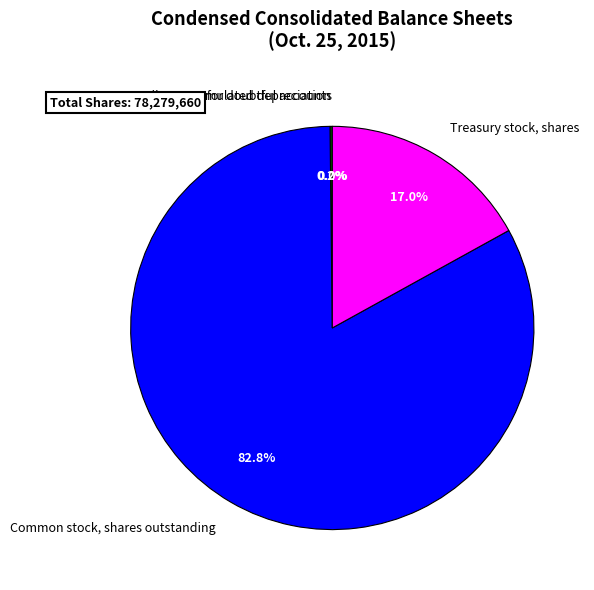

Between Common stock, shares outstanding and Treasury stock, shares, which is larger?

Common stock, shares outstanding